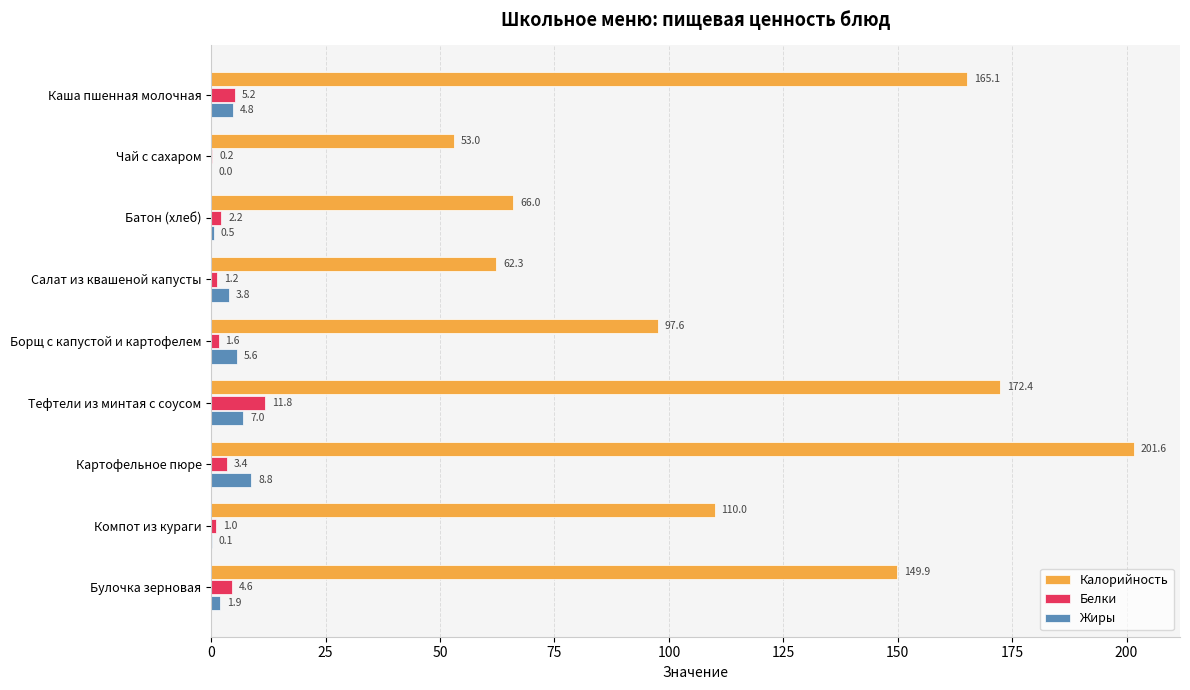

What is the sum of all Калорийность values?

1077.9